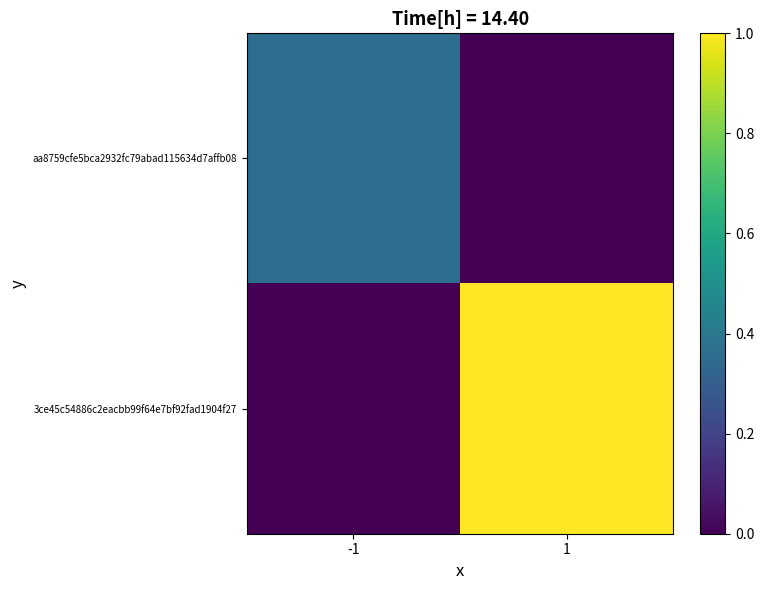

Count the number of data series in this chart.

2